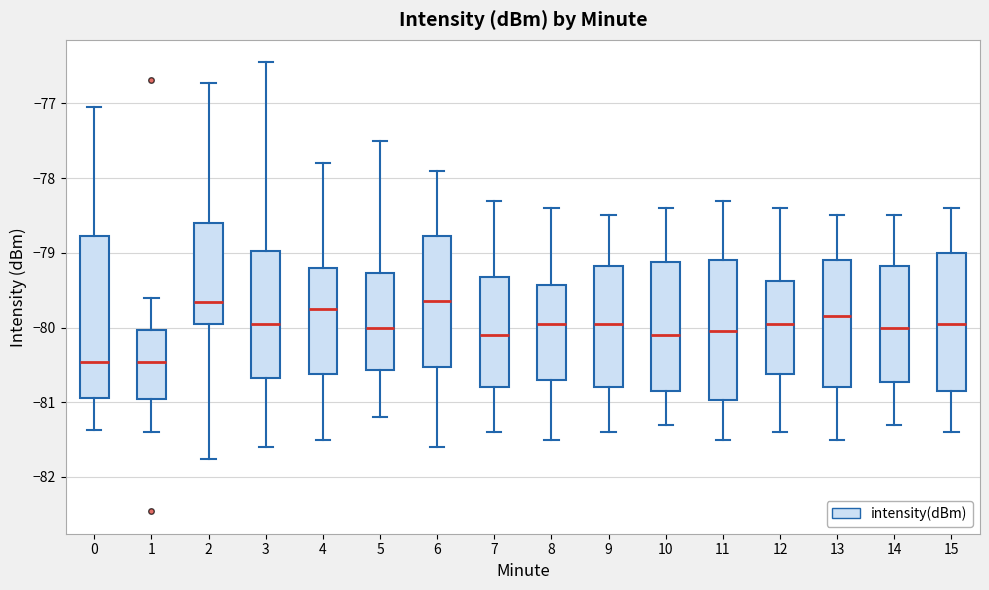

Comparing the boxes themselves (not the whiskers), which one is the tallest?

0